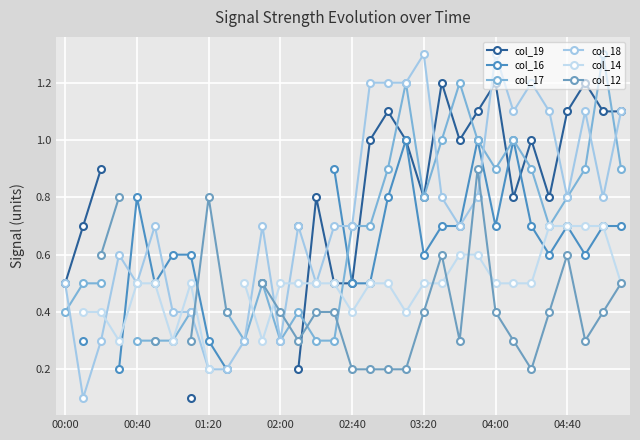

How many interior local valleys does the col_19 series have?

4